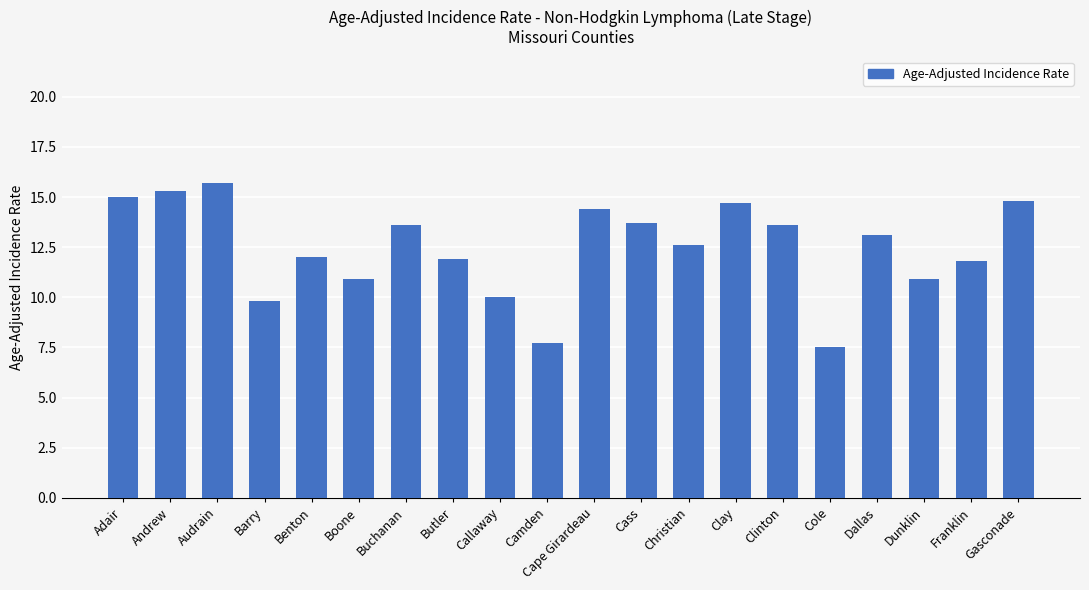

What is the maximum value shown in the chart?

15.7